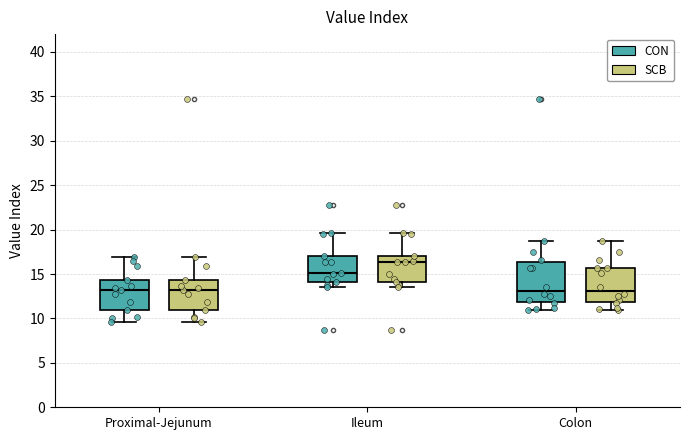

Reading left to right, transcribe this box plot: for each box, give where its median line is, the range the box spans, and where its two whiskers end, as read against the y-axis. The values are not printed on the chart, so give them approximately, as read against the axis.

Proximal-Jejunum (CON): median 13.0, box 11.0 to 14.5, whiskers 9.5 to 17.0
Proximal-Jejunum (SCB): median 13.0, box 11.0 to 14.5, whiskers 9.5 to 17.0
Ileum (CON): median 15.0, box 14.0 to 17.0, whiskers 13.5 to 19.5
Ileum (SCB): median 16.5, box 14.0 to 17.0, whiskers 13.5 to 19.5
Colon (CON): median 13.0, box 12.0 to 16.5, whiskers 11.0 to 19.0
Colon (SCB): median 13.0, box 12.0 to 15.5, whiskers 11.0 to 19.0